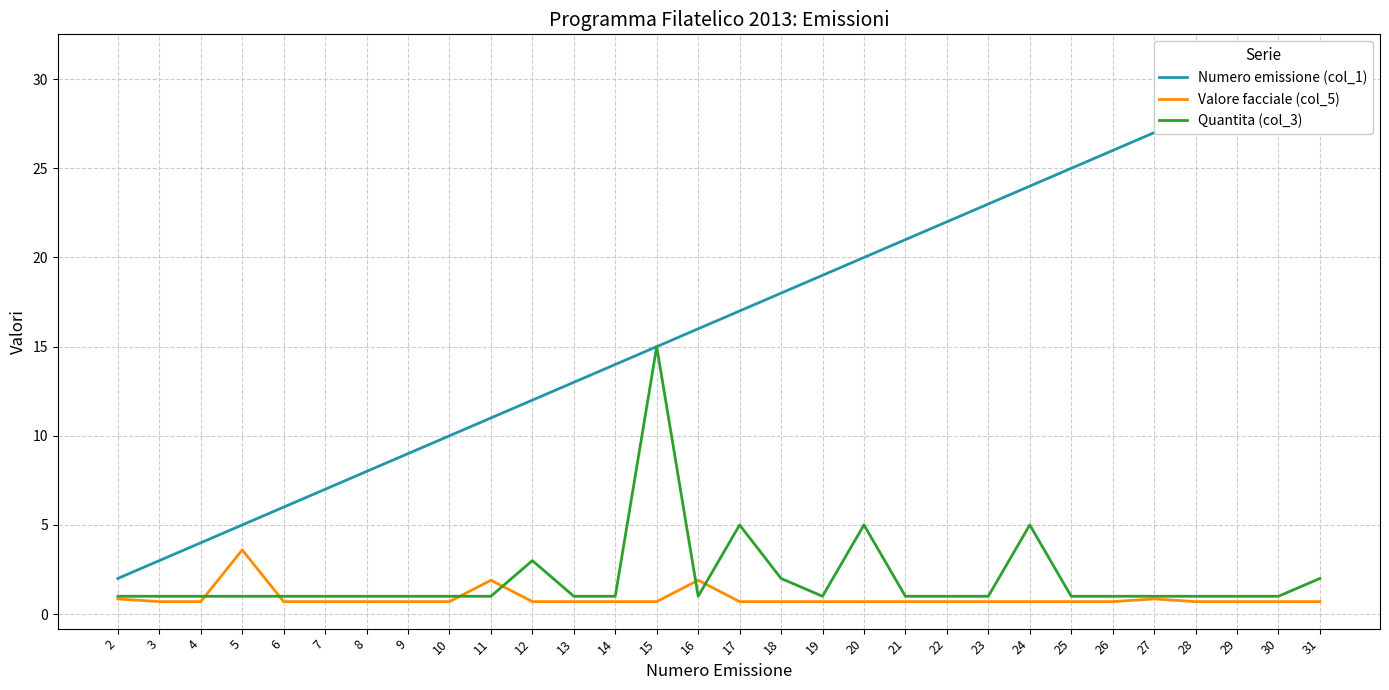

How many interior local peaks does the Valore facciale (col_5) series have?

4